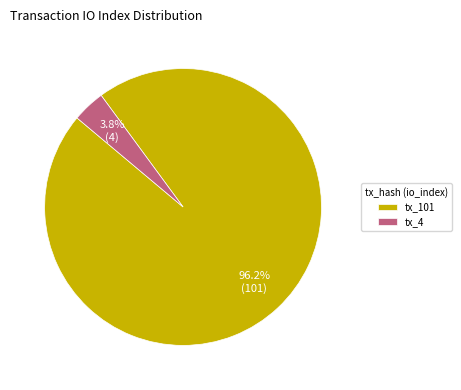

The tx_101 slice represents 83% of the pie. True or false?

False